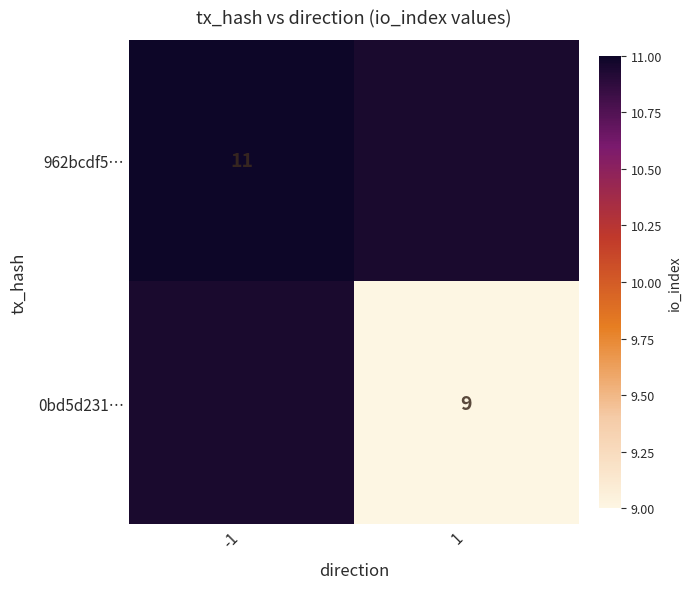

Which category has the lowest value across all series?

1